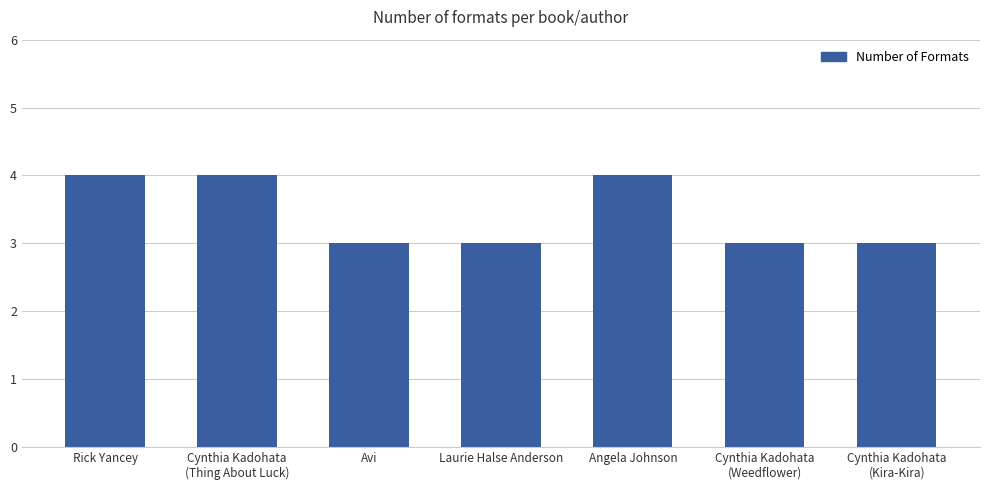

How many bars are there in total?

7